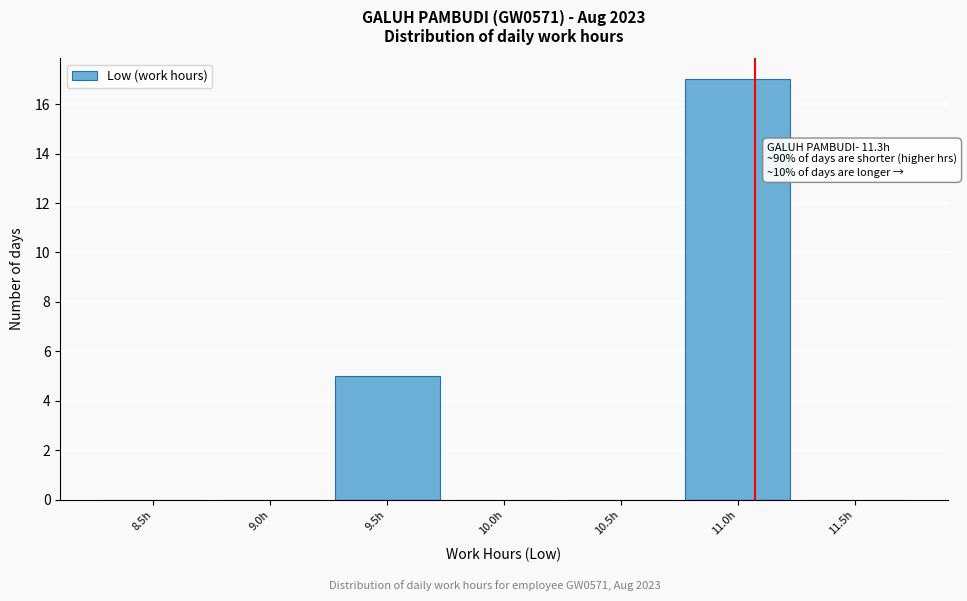

Reading left to right, extract all data points from this chart.

8.5h=0	9.0h=0	9.5h=5	10.0h=0	10.5h=0	11.0h=17	11.5h=0